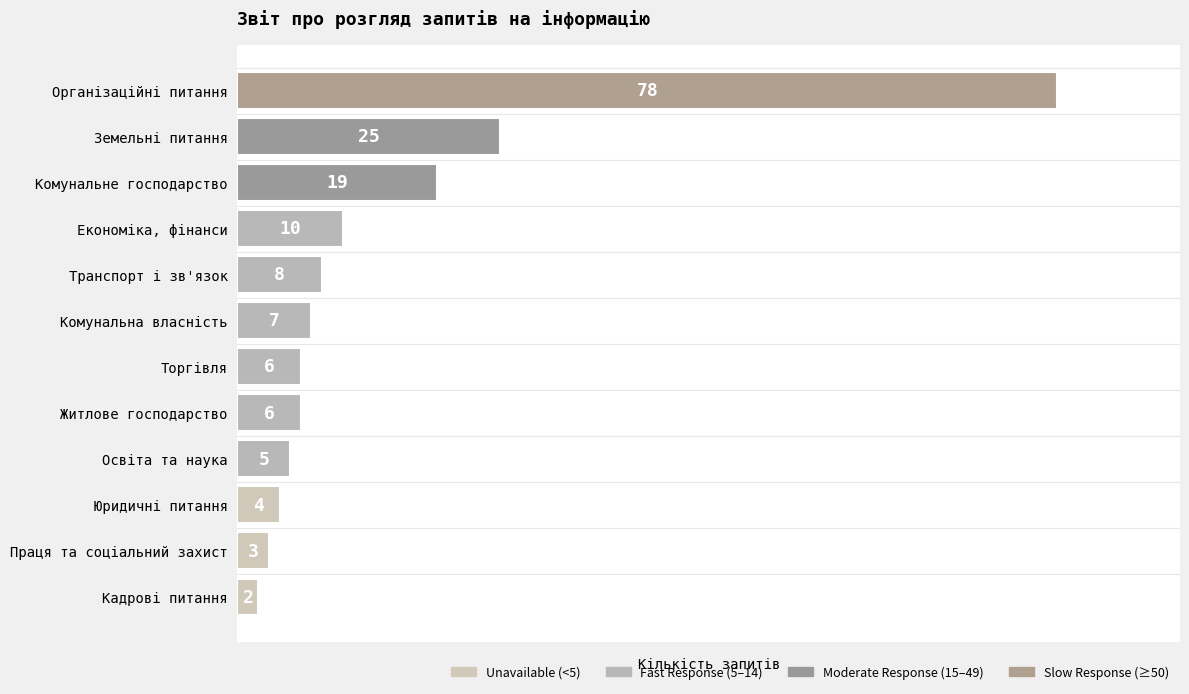

Is it true that the value at Юридичні питання is 4?

True